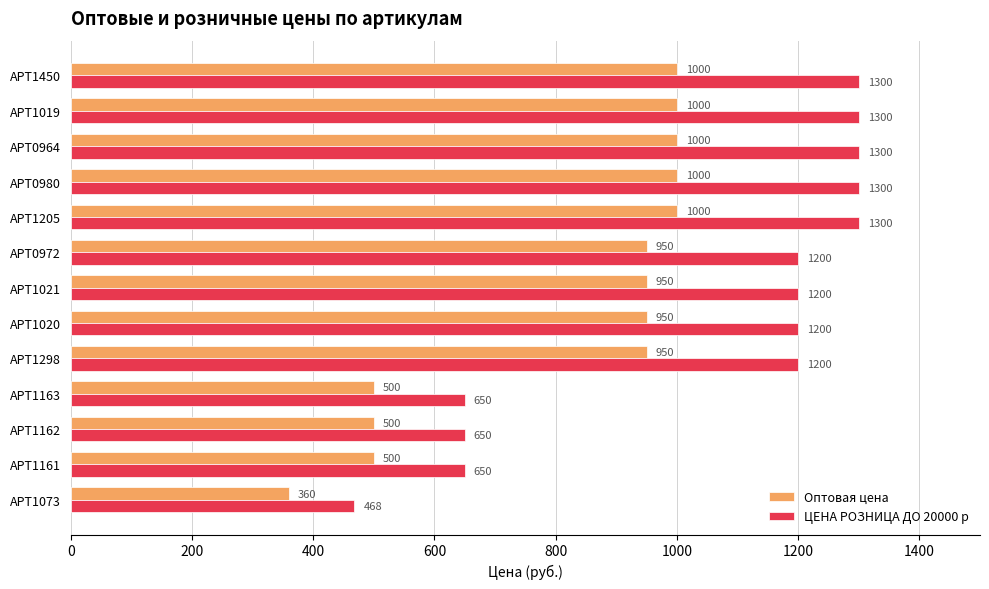

What are all the series names shown in the legend?

Оптовая цена, ЦЕНА РОЗНИЦА ДО 20000 р